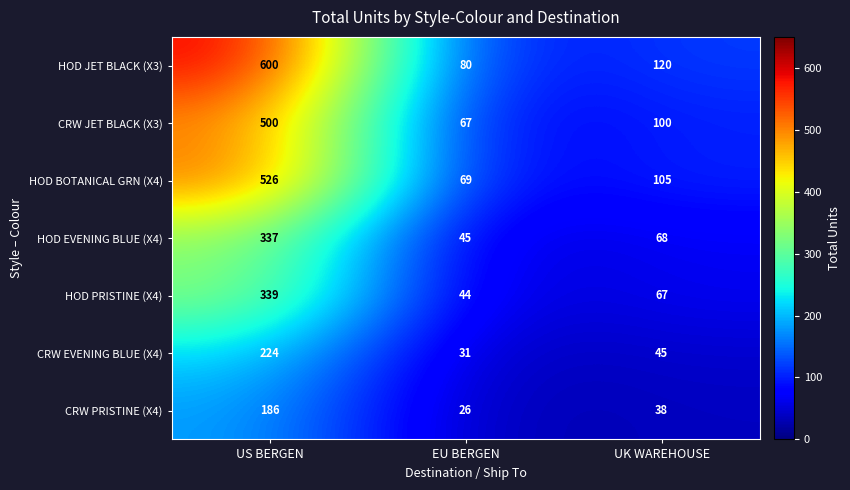

How many categories are shown in the chart?

3